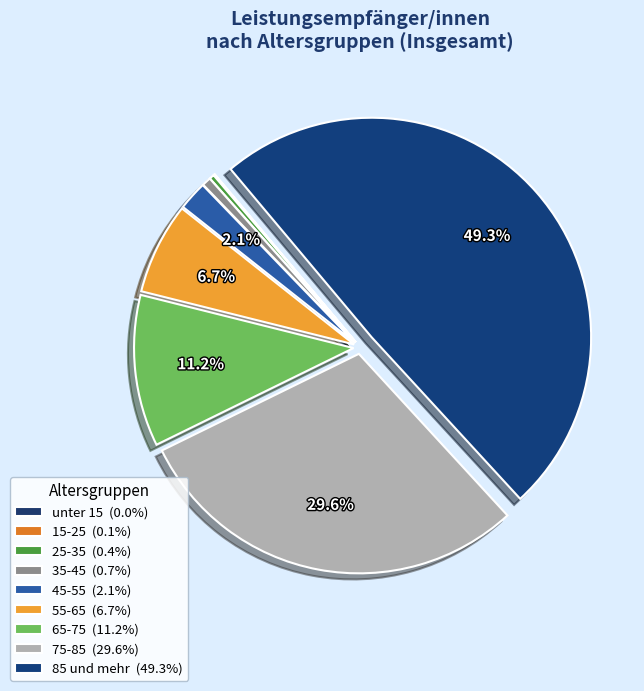

Combined, do unter 15 and 85 und mehr account for over 50%?

No